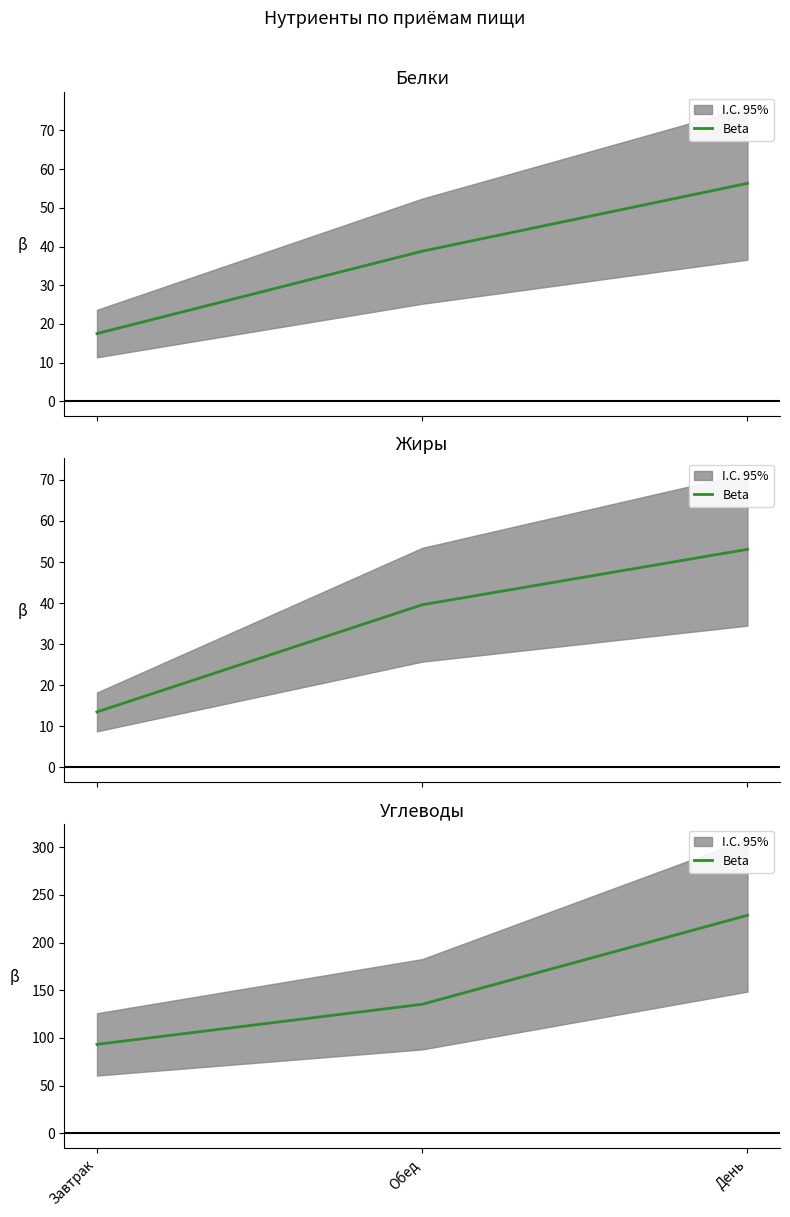

Is it true that the value at Завтрак is 93.3?

True